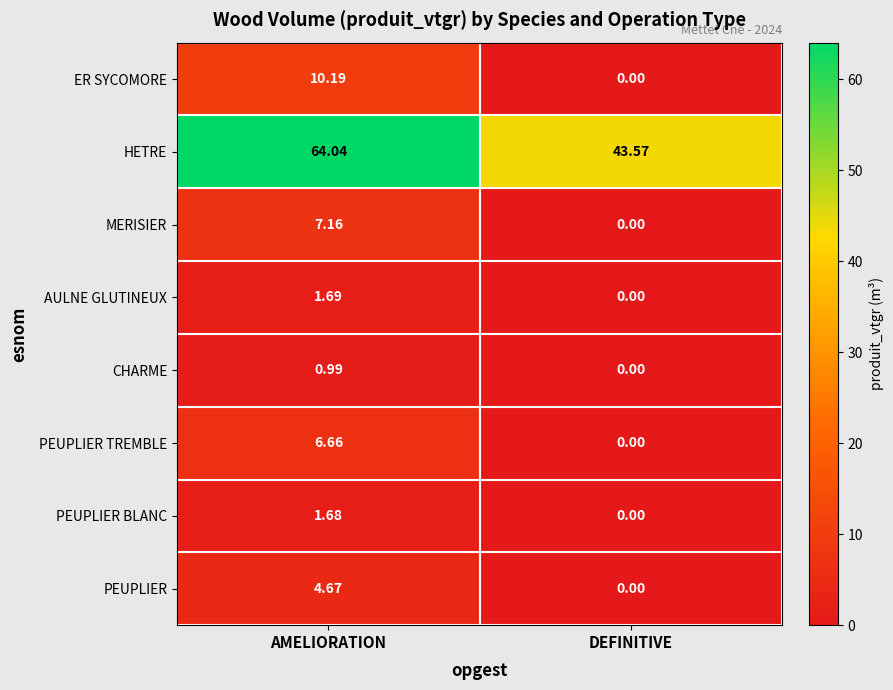

Where is MERISIER nearest to the value 3?

DEFINITIVE